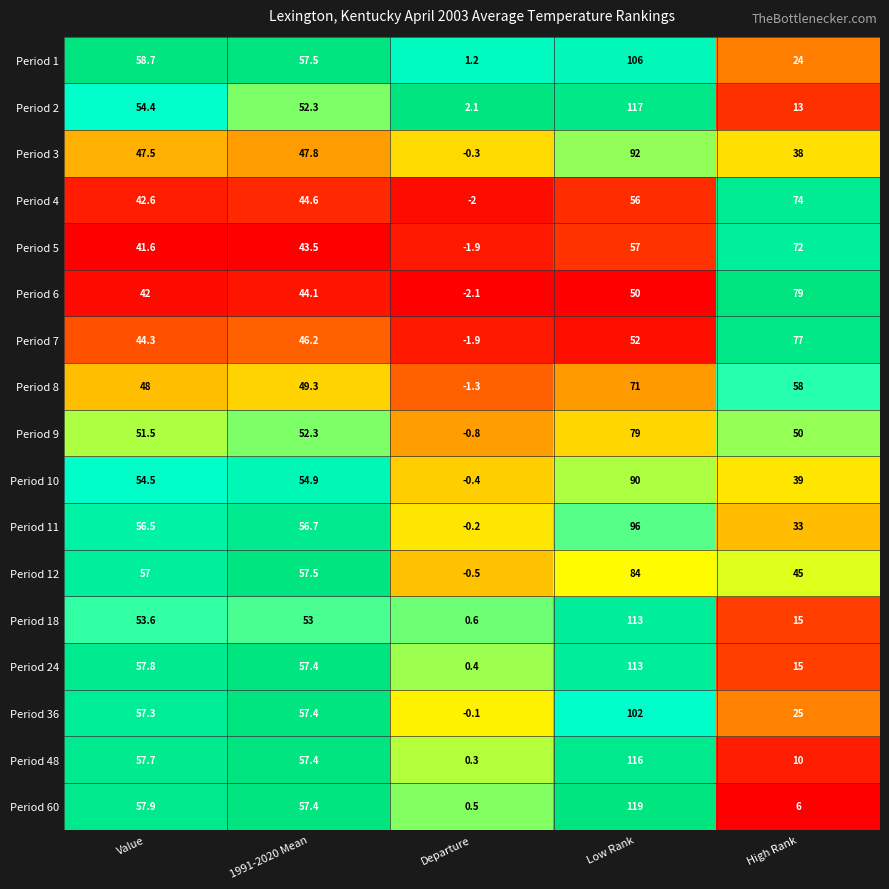

Which series has the largest range (max minus min)?

Period 60